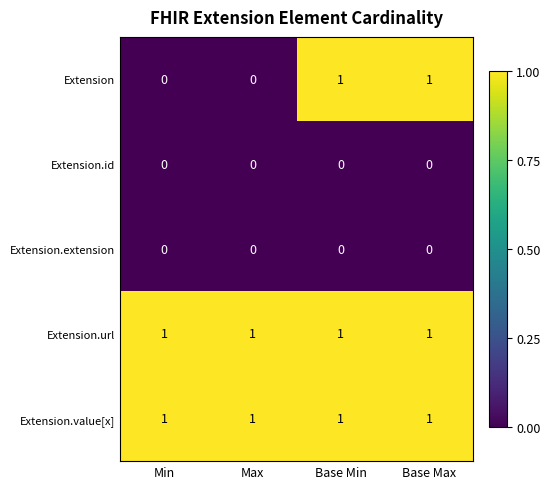

Which series changed the most between Max and Base Max?

Extension